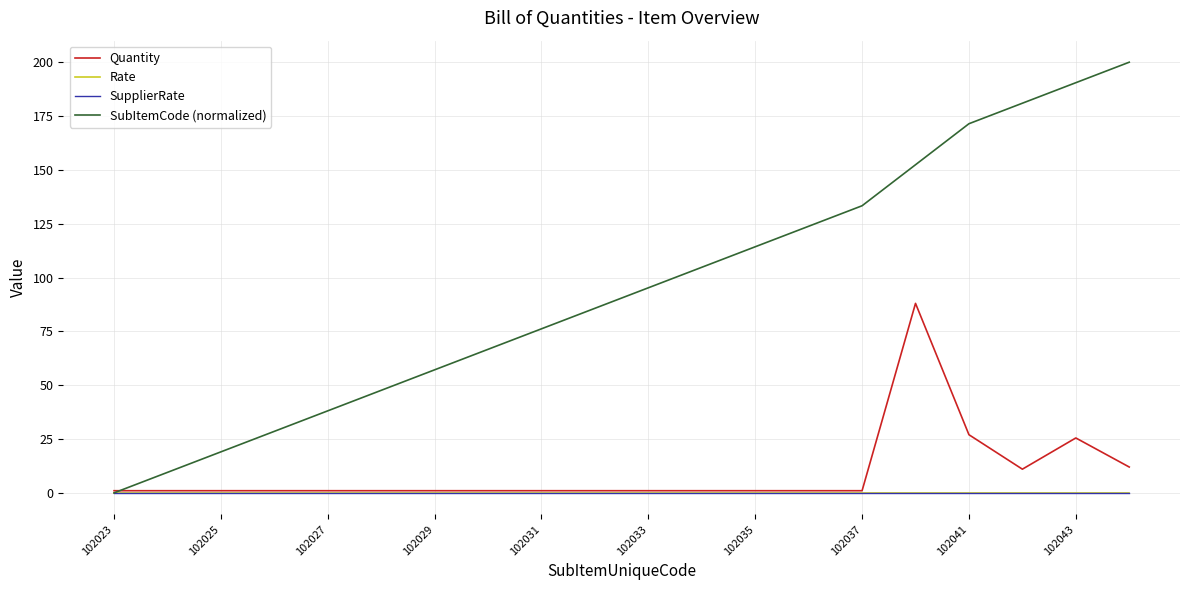

Reading left to right, list all the values displayed in this chart.

Quantity: 1.0	1.0	1.0	1.0	1.0	1.0	1.0	1.0	1.0	1.0	1.0	1.0	1.0	1.0	1.0	88.0	27.0	11.0	25.5	12.0
Rate: 0.0	0.0	0.0	0.0	0.0	0.0	0.0	0.0	0.0	0.0	0.0	0.0	0.0	0.0	0.0	0.0	0.0	0.0	0.0	0.0
SupplierRate: 0.0	0.0	0.0	0.0	0.0	0.0	0.0	0.0	0.0	0.0	0.0	0.0	0.0	0.0	0.0	0.0	0.0	0.0	0.0	0.0
SubItemCode (normalized): 0.0	9.5	19.0	28.6	38.1	47.6	57.1	66.7	76.2	85.7	95.2	104.8	114.3	123.8	133.3	152.4	171.4	181.0	190.5	200.0